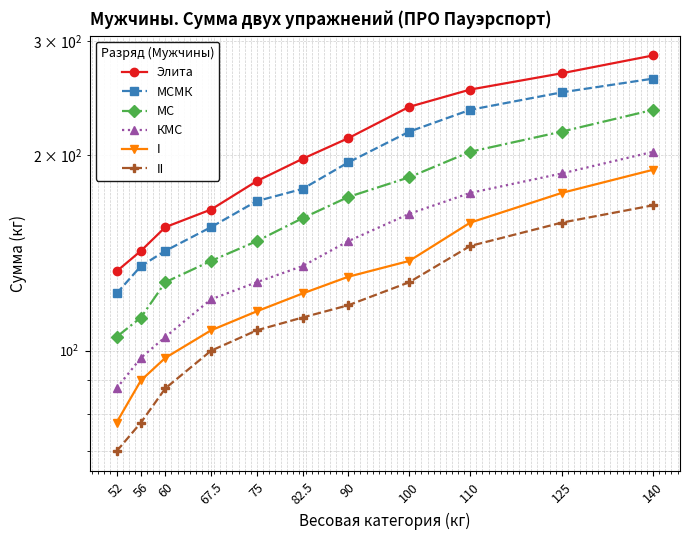

True or false: Элита has more than 0 points higher than both neighbors.

False